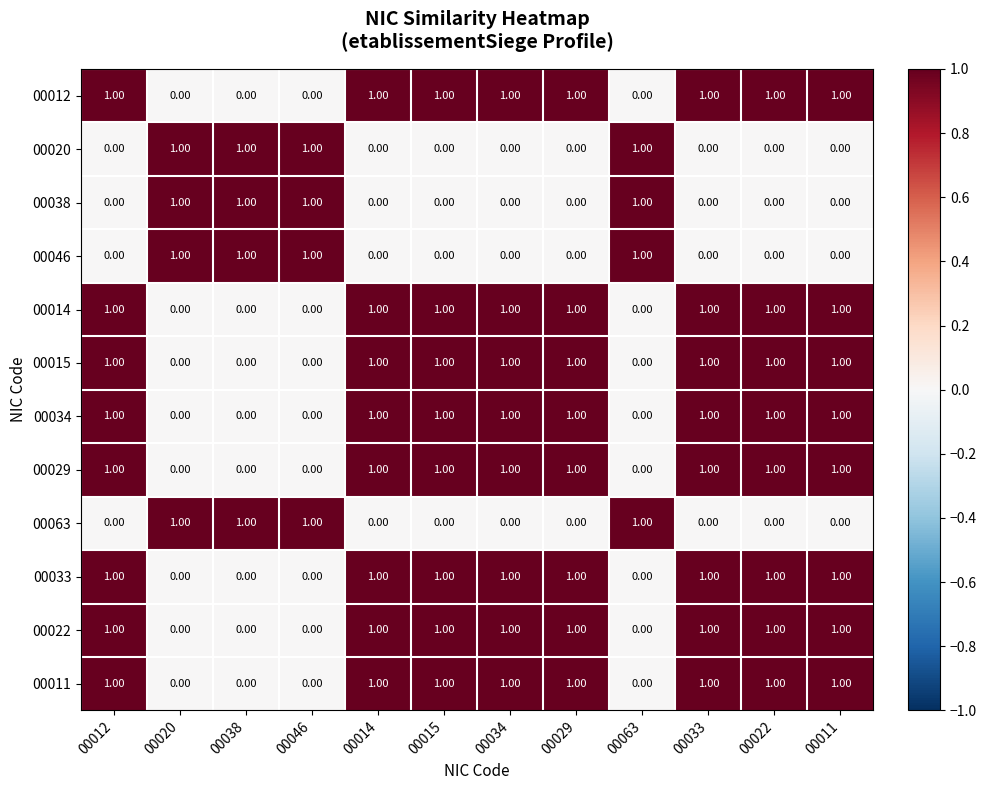

What is the sum of all 00014 values?

8